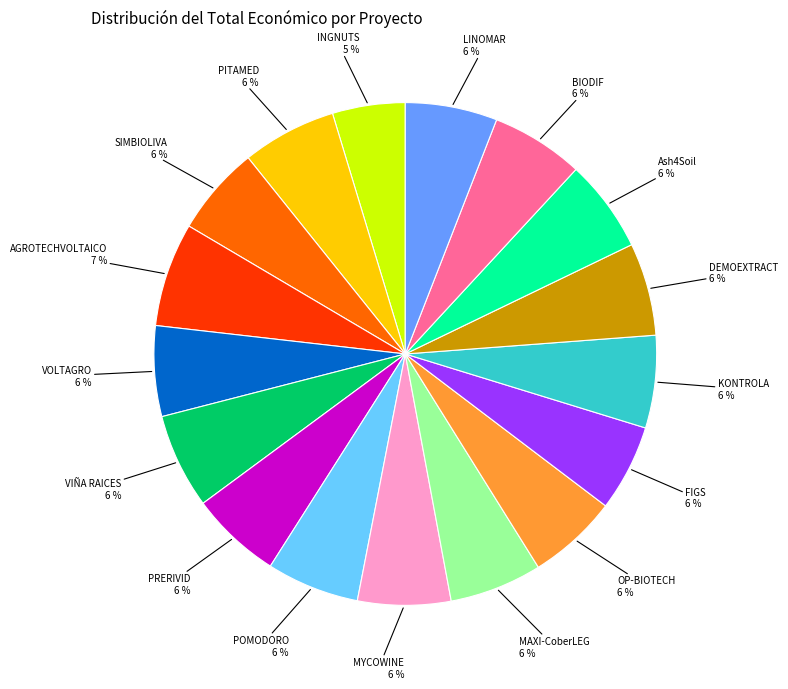

Count the number of slices in the pie.

17